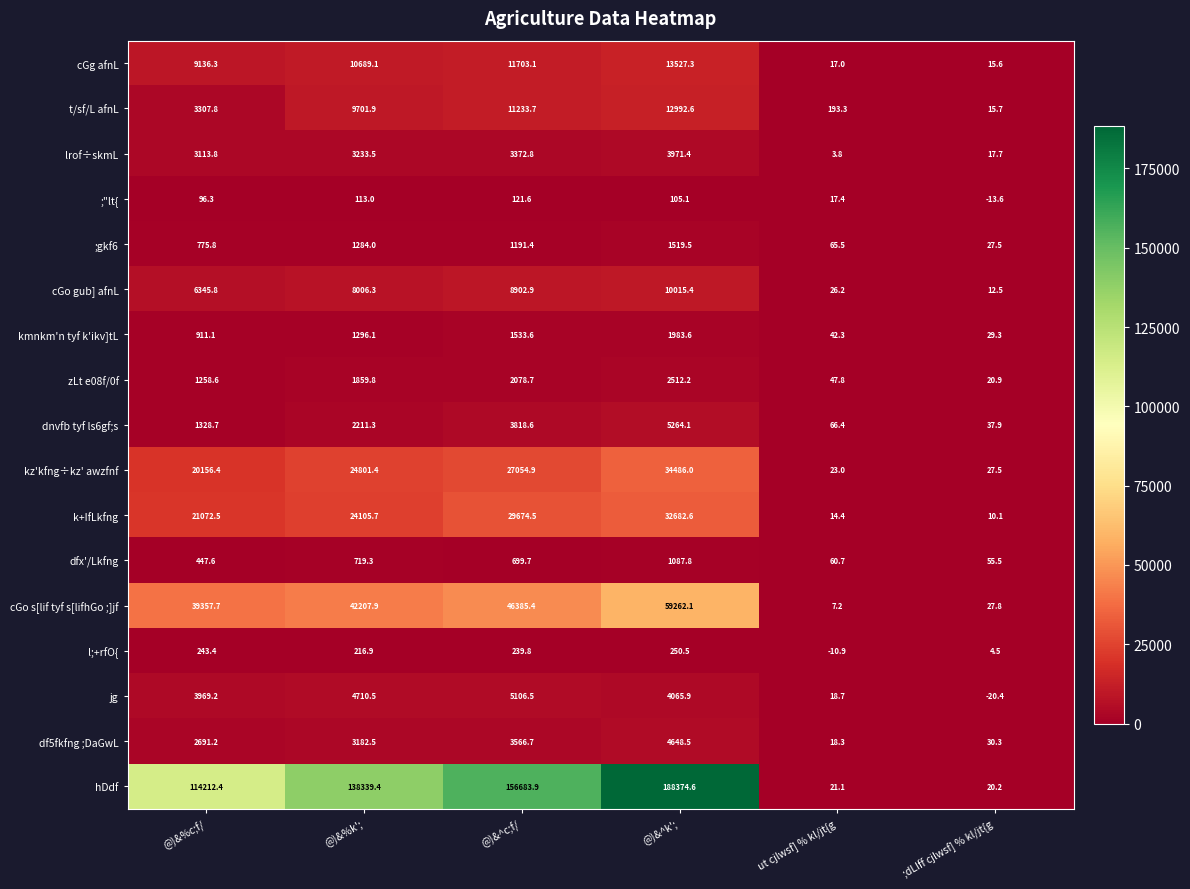

What is the total value across all series at ut cjlwsf] % kl/jt{g?

632.2